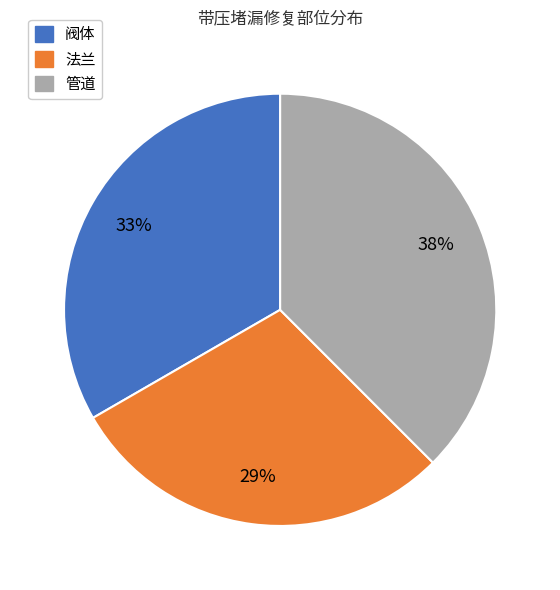

Is the sum of 阀体 and 法兰 greater than half?

Yes